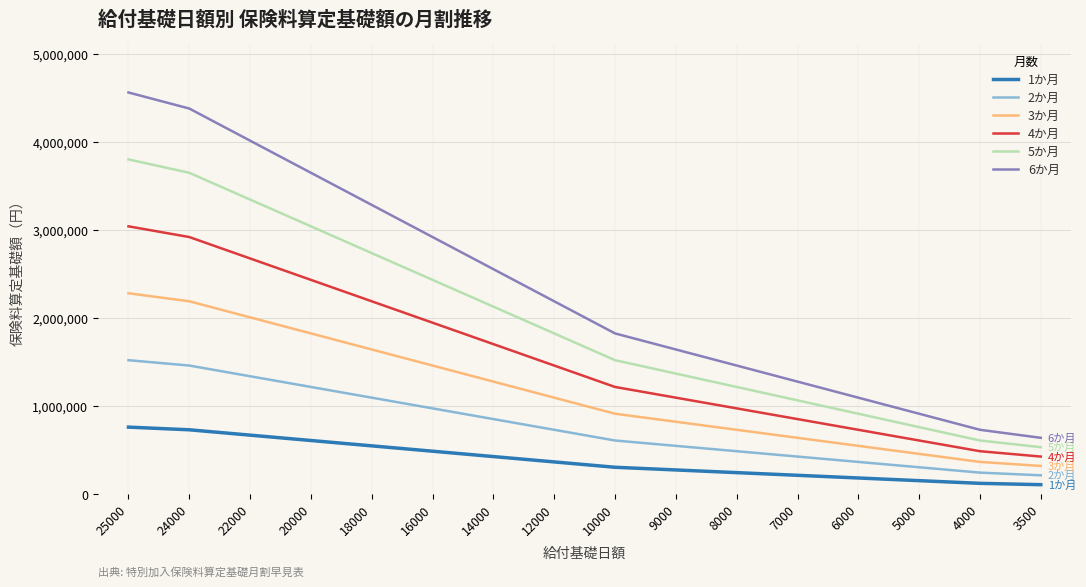

Which series has the widest spread of values?

6か月